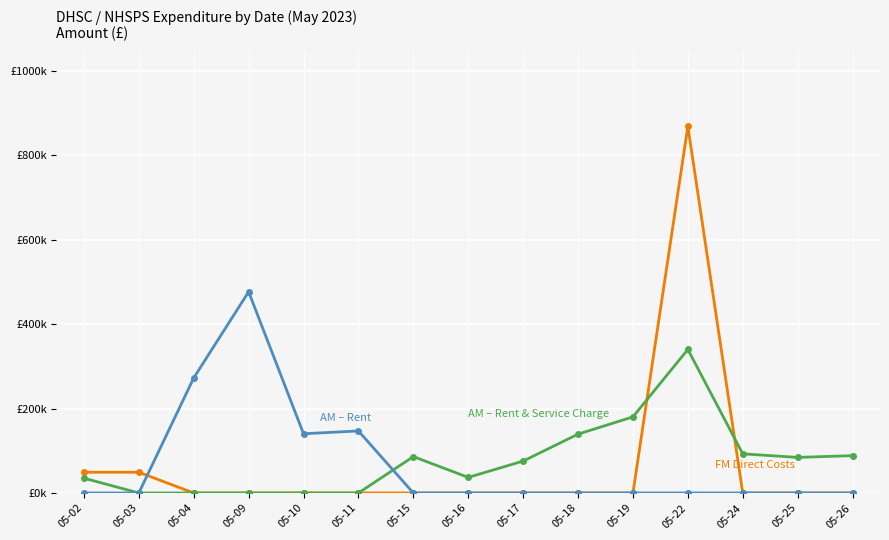

Reading right to left, list all the values displayed in this chart.

FM Direct Costs: 05-26=0.0	05-25=0.0	05-24=0.0	05-22=868605.9	05-19=0.0	05-18=0.0	05-17=0.0	05-16=0.0	05-15=0.0	05-11=0.0	05-10=0.0	05-09=0.0	05-04=0.0	05-03=49050.2	05-02=49050.2
AM Direct Costs – Rent & Service Charge: 05-26=88392.7	05-25=84239.7	05-24=92678.1	05-22=339983.6	05-19=180252.1	05-18=139337.0	05-17=75544.8	05-16=36890.9	05-15=86108.1	05-11=0.0	05-10=0.0	05-09=0.0	05-04=0.0	05-03=0.0	05-02=35036.5
AM Direct Costs – Rent: 05-26=0.0	05-25=0.0	05-24=0.0	05-22=0.0	05-19=0.0	05-18=0.0	05-17=0.0	05-16=0.0	05-15=0.0	05-11=146922.0	05-10=140263.3	05-09=476591.9	05-04=272526.8	05-03=0.0	05-02=0.0